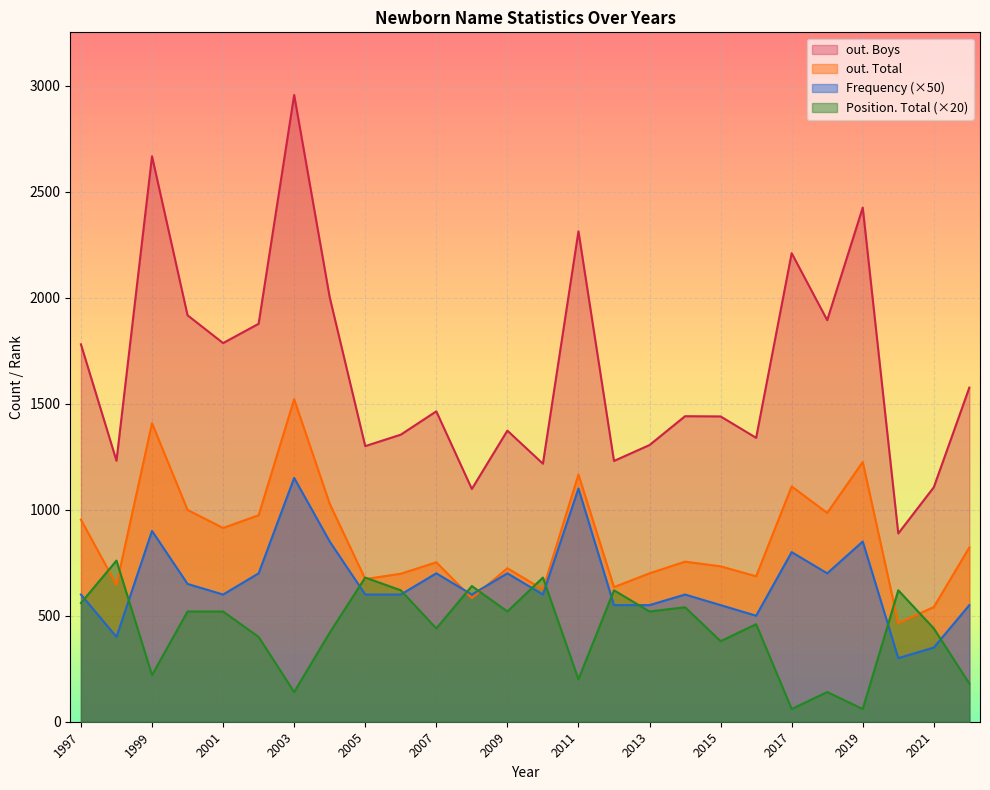

True or false: Frequency has a value of 6 at 2020.

True